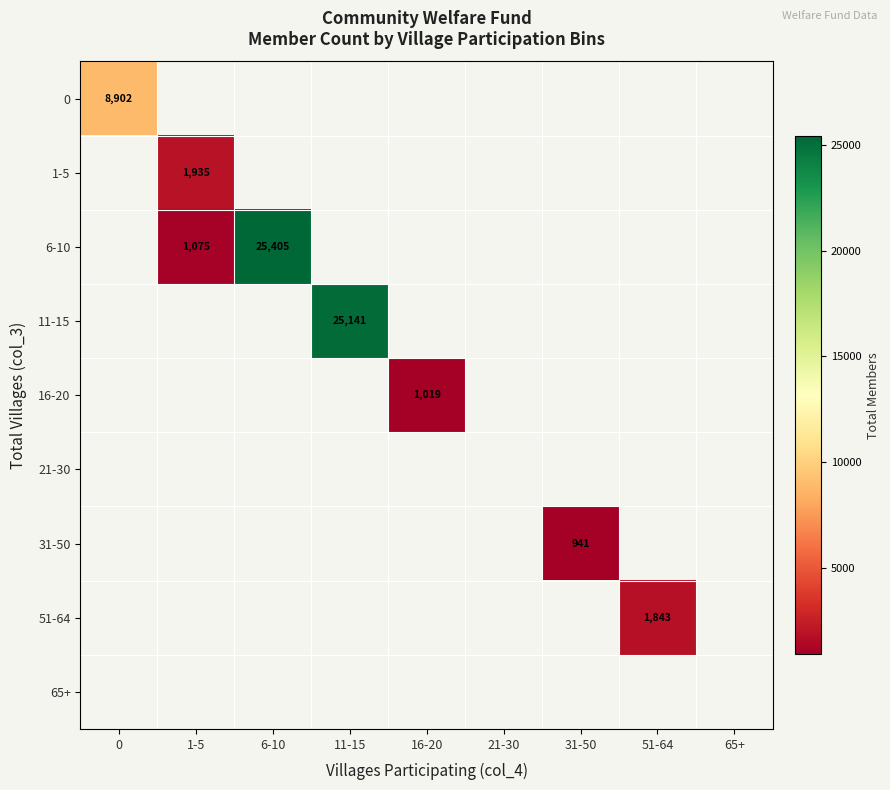

The 51-64 series shows 3079 at 51-64. True or false?

False